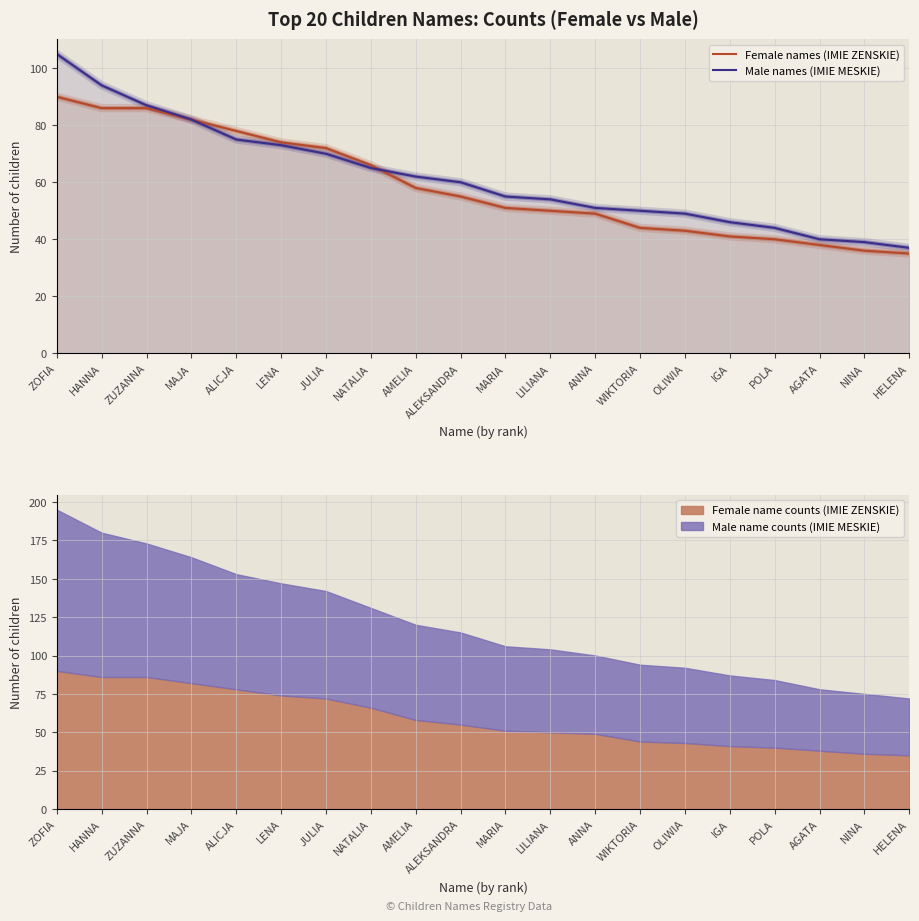

List the series in order of their peak value, highest first.

Male names (IMIE MESKIE), Female names (IMIE ZENSKIE)